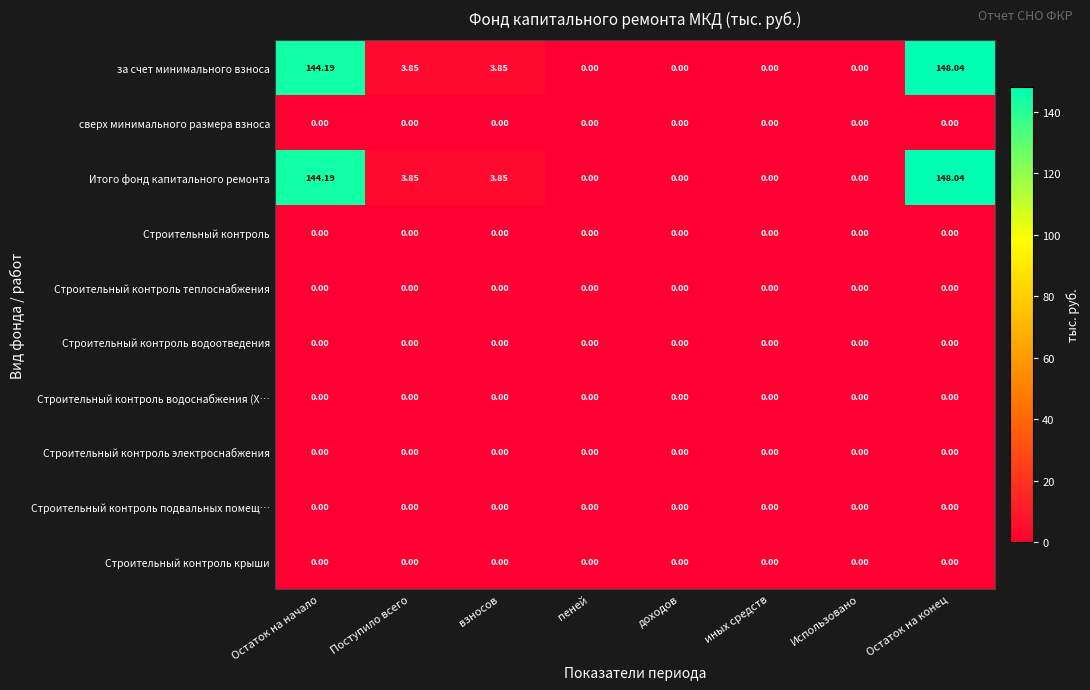

What is the difference between the highest and lowest values at Остаток на конец?

148.0